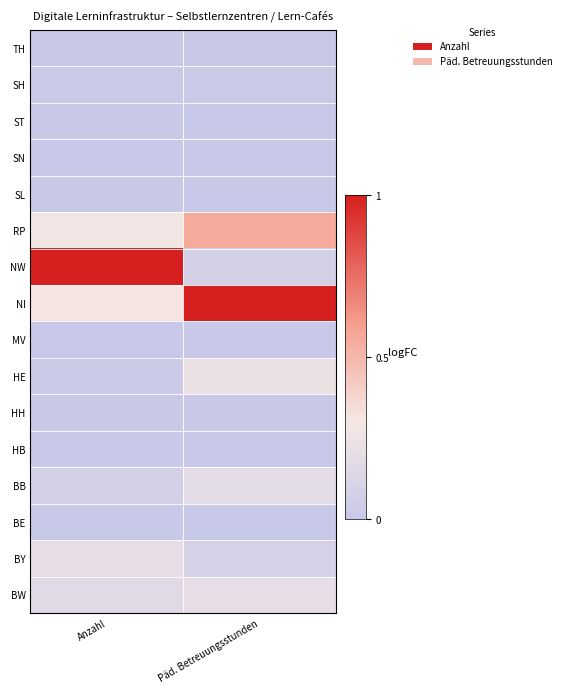

Reading right to left, transcribe all the data shown in this chart.

BW: Päd. Betreuungsstunden=0.2	Anzahl=0.2
BY: Päd. Betreuungsstunden=0.1	Anzahl=0.2
BE: Päd. Betreuungsstunden=0.0	Anzahl=0.0
BB: Päd. Betreuungsstunden=0.2	Anzahl=0.1
HB: Päd. Betreuungsstunden=0.0	Anzahl=0.0
HH: Päd. Betreuungsstunden=0.0	Anzahl=0.0
HE: Päd. Betreuungsstunden=0.2	Anzahl=0.0
MV: Päd. Betreuungsstunden=0.0	Anzahl=0.0
NI: Päd. Betreuungsstunden=1.0	Anzahl=0.3
NW: Päd. Betreuungsstunden=0.1	Anzahl=1.0
RP: Päd. Betreuungsstunden=0.6	Anzahl=0.3
SL: Päd. Betreuungsstunden=0.0	Anzahl=0.0
SN: Päd. Betreuungsstunden=0.0	Anzahl=0.0
ST: Päd. Betreuungsstunden=0.0	Anzahl=0.0
SH: Päd. Betreuungsstunden=0.0	Anzahl=0.0
TH: Päd. Betreuungsstunden=0.0	Anzahl=0.0